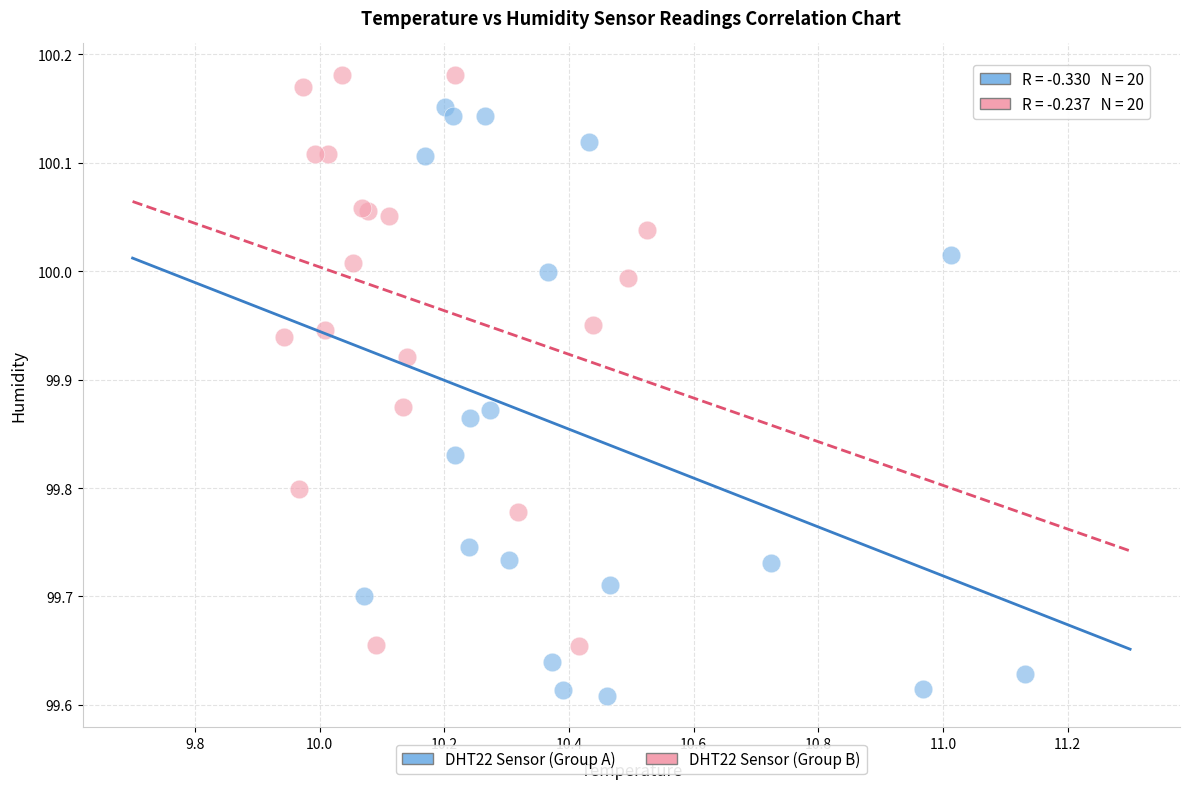

What are all the series names shown in the legend?

DHT22 Sensor (Group A), DHT22 Sensor (Group B)